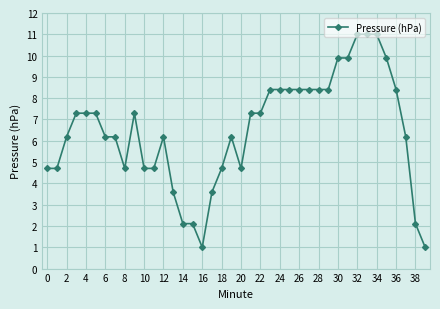

What is the difference between the maximum and minimum values?

10.0